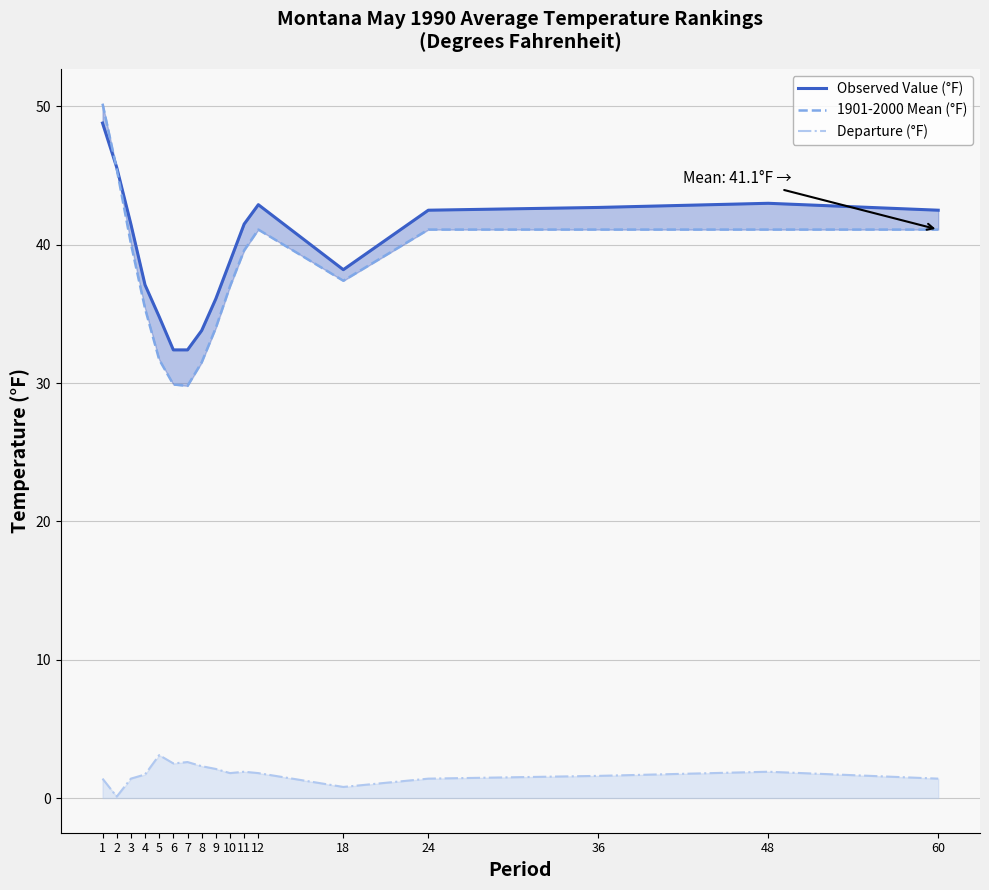

What is the difference between the Observed Value (°F) values at 36 and 48?

0.3